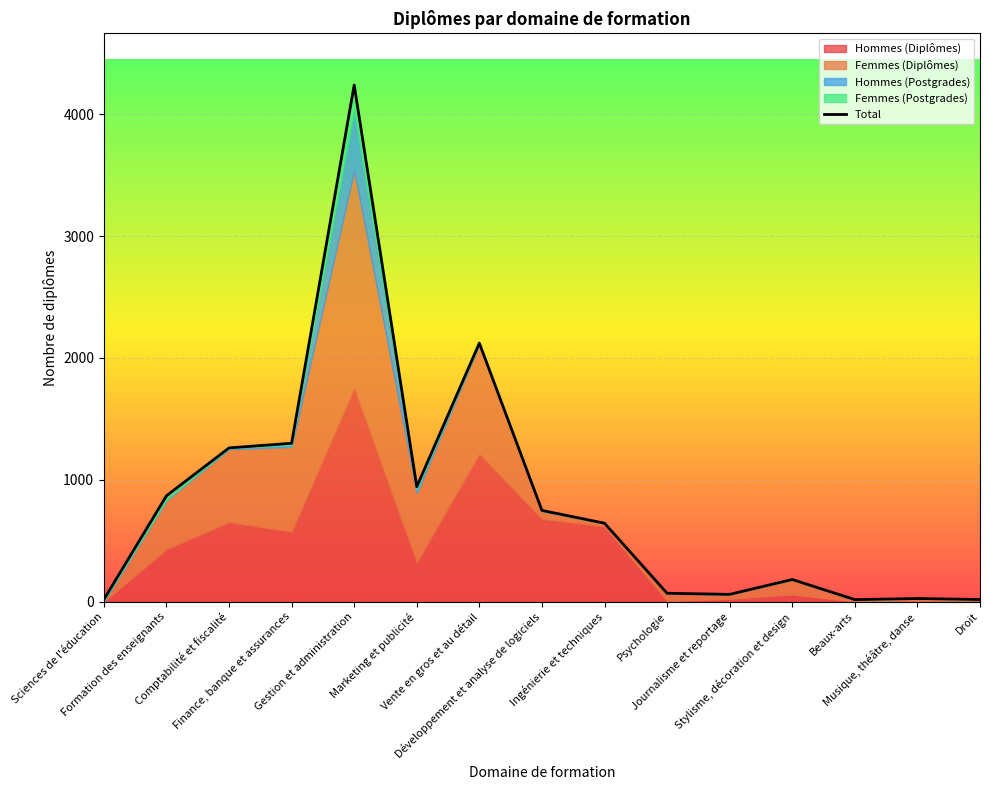

What is the label of the 7th point from the left?

Vente en gros et au détail